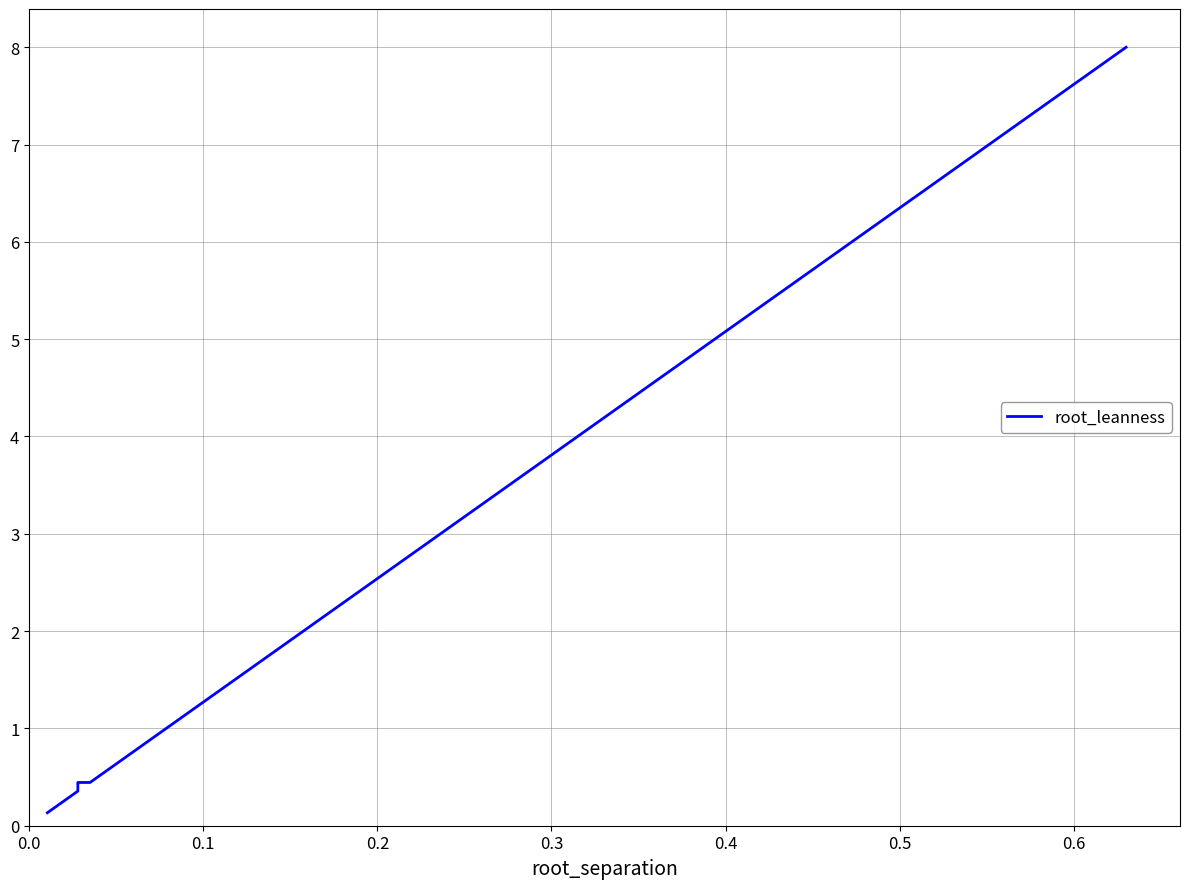

Does the chart display data point markers on the line(s)?

No